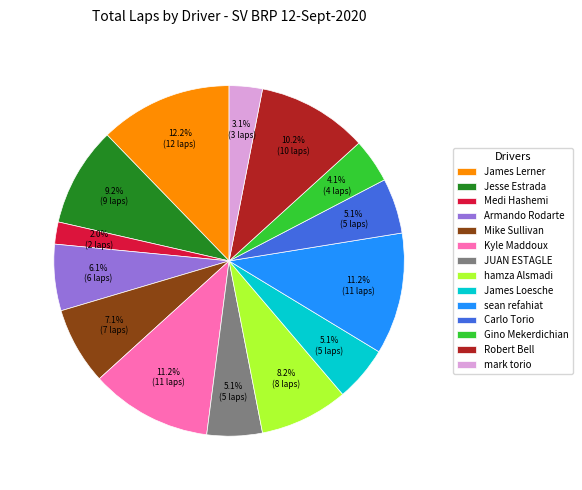

What percentage is the James Loesche slice, to the nearest percent?

5%